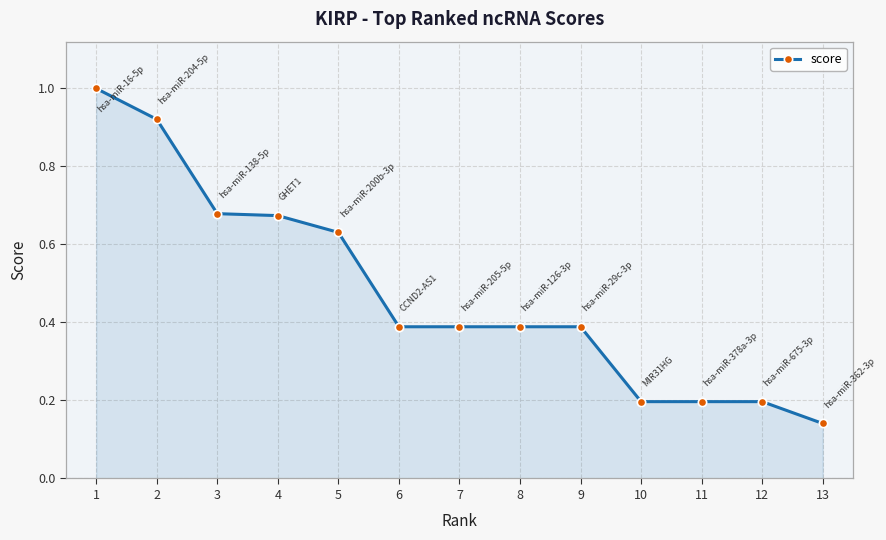

What is the sum of all values?

6.2